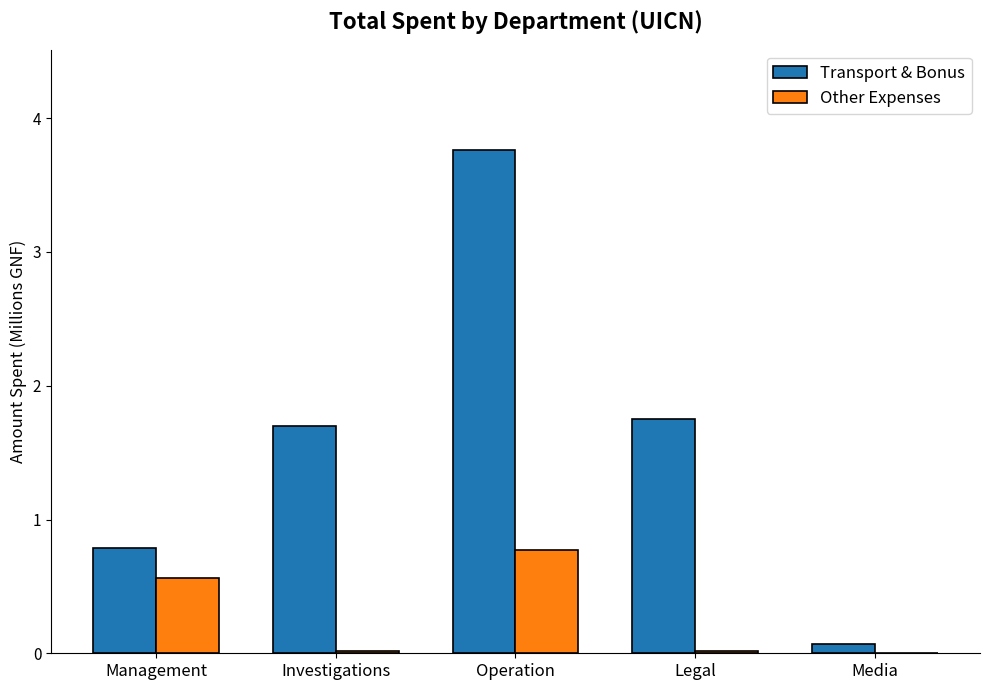

What is the average value of the Other Expenses series?

0.3